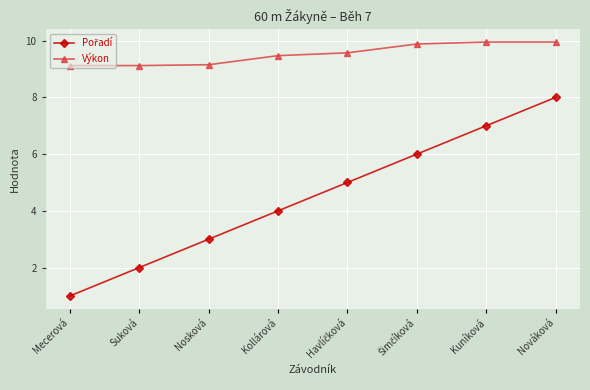

The value of Výkon at Kuníková is 9.9. True or false?

True